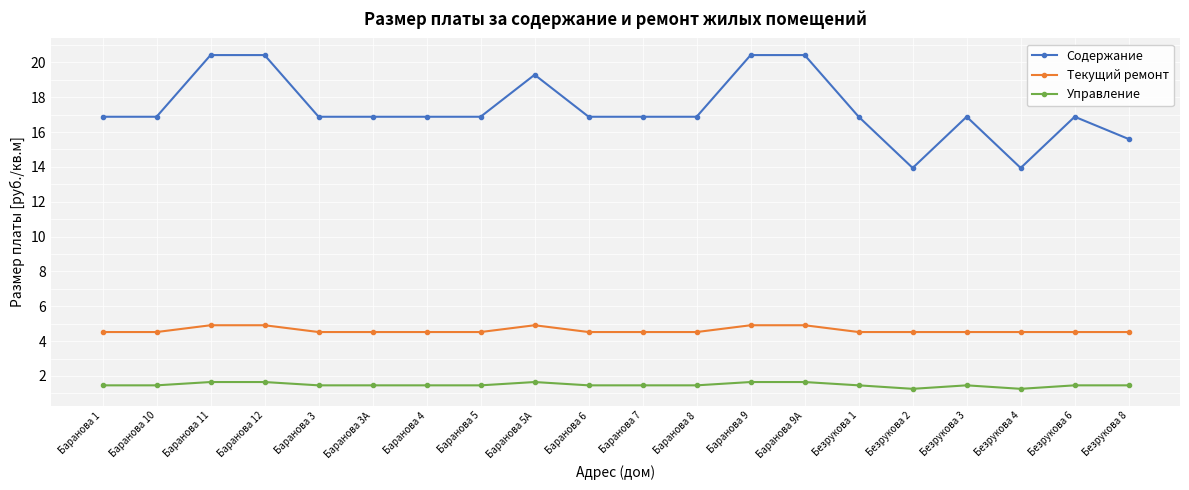

The value of Управление at Баранова 7 is 1.5. True or false?

True